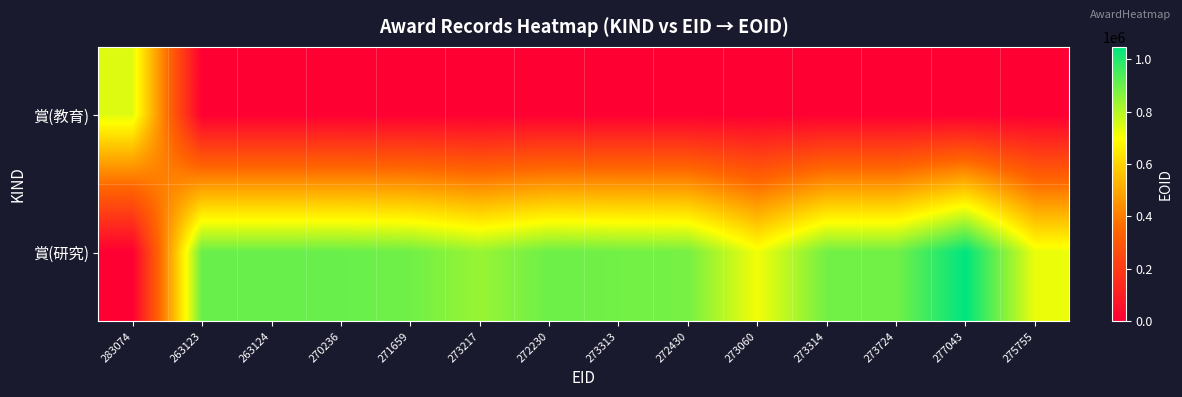

Rank the series by their maximum value, from lowest to highest.

賞(教育), 賞(研究)